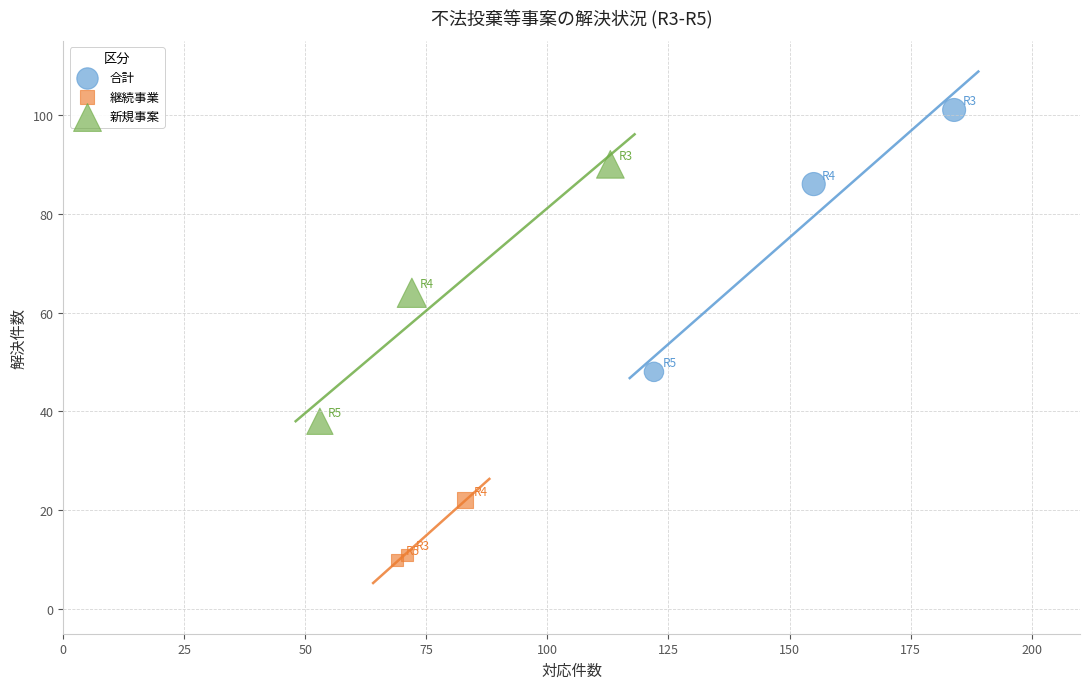

Which series reaches the minimum Y coordinate?

継続事業